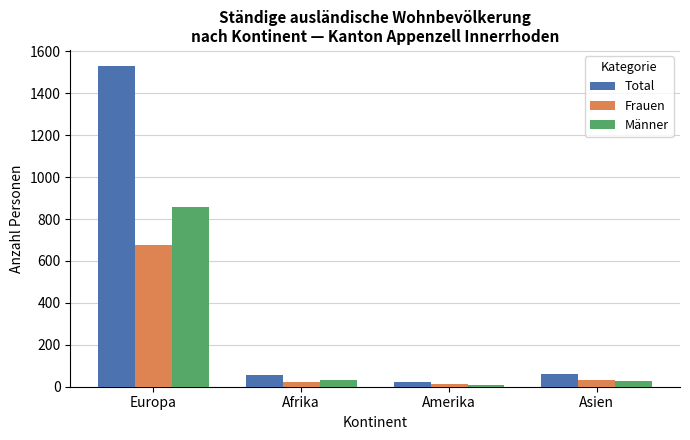

Is the value of Total at Europa greater than the value of Frauen at Afrika?

Yes